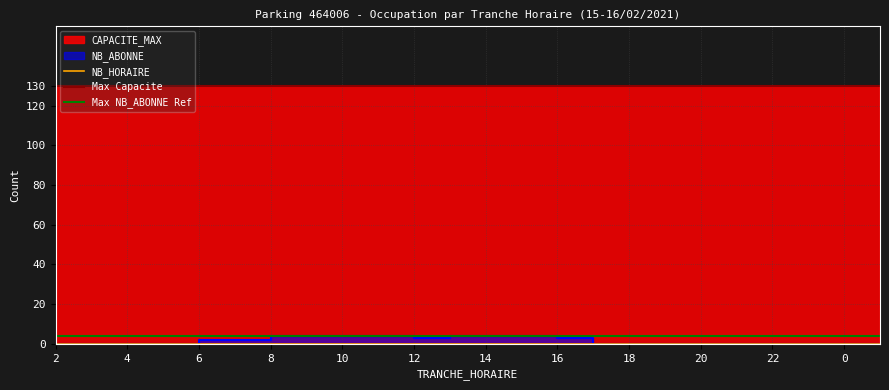

True or false: CAPACITE_MAX and NB_ABONNE cross at least once.

False